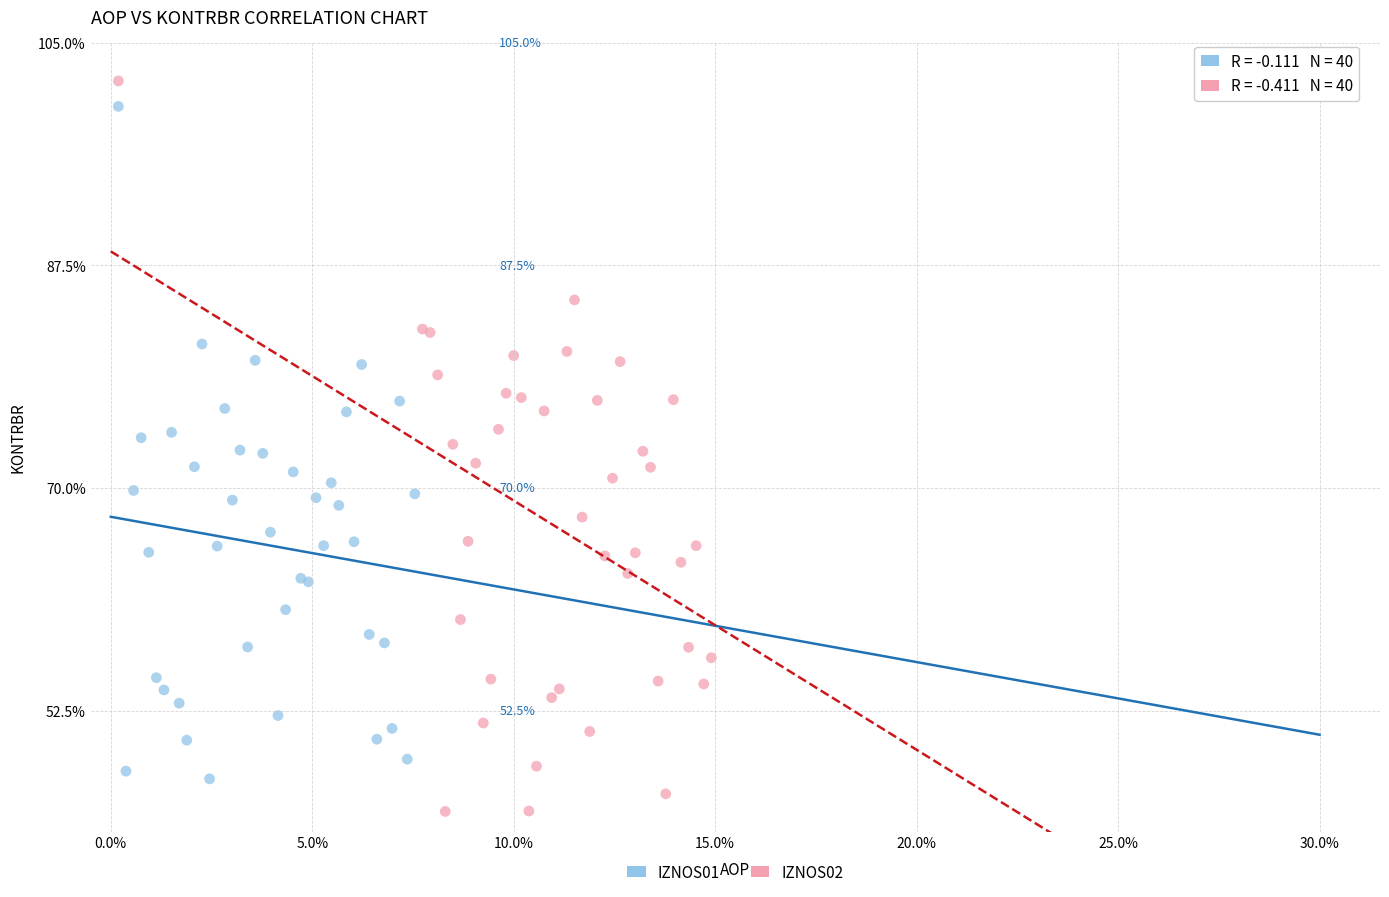

Which series has the largest Y range (max minus min)?

IZNOS02